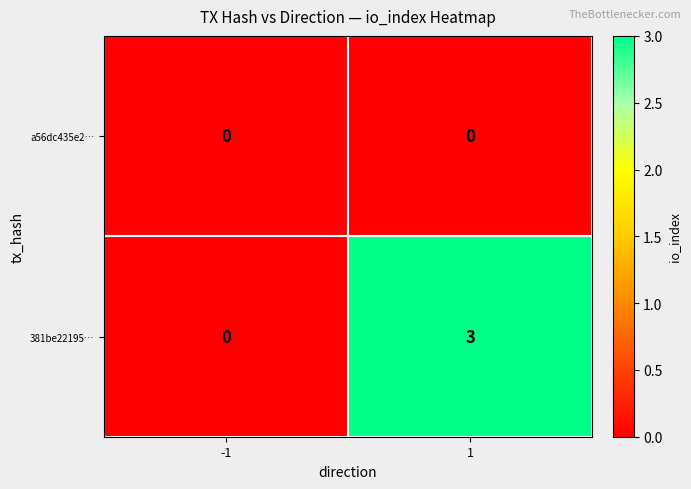

At which category is the sum across all series the highest?

1